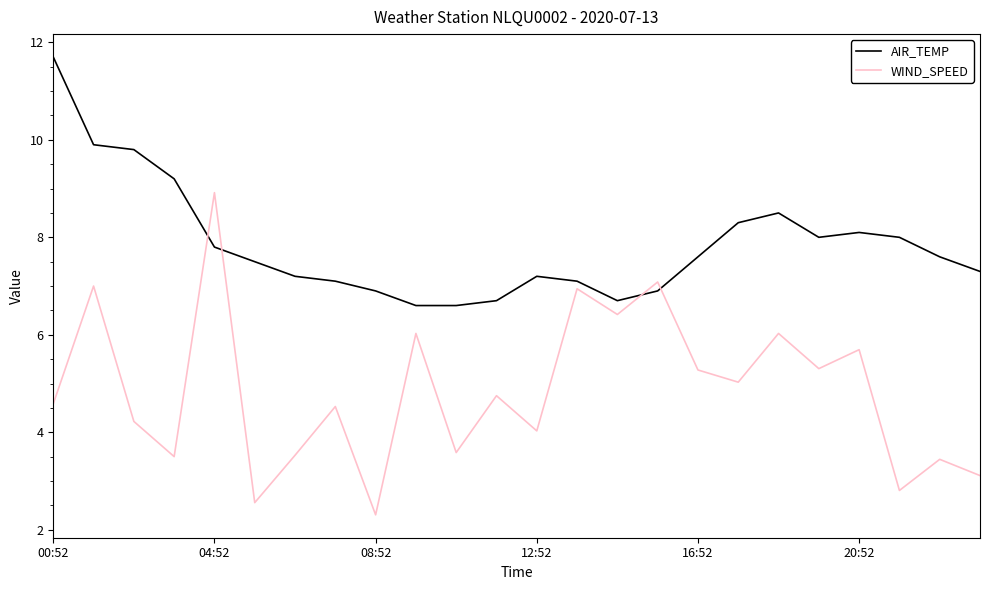

How many times do AIR_TEMP and WIND_SPEED cross each other?

4